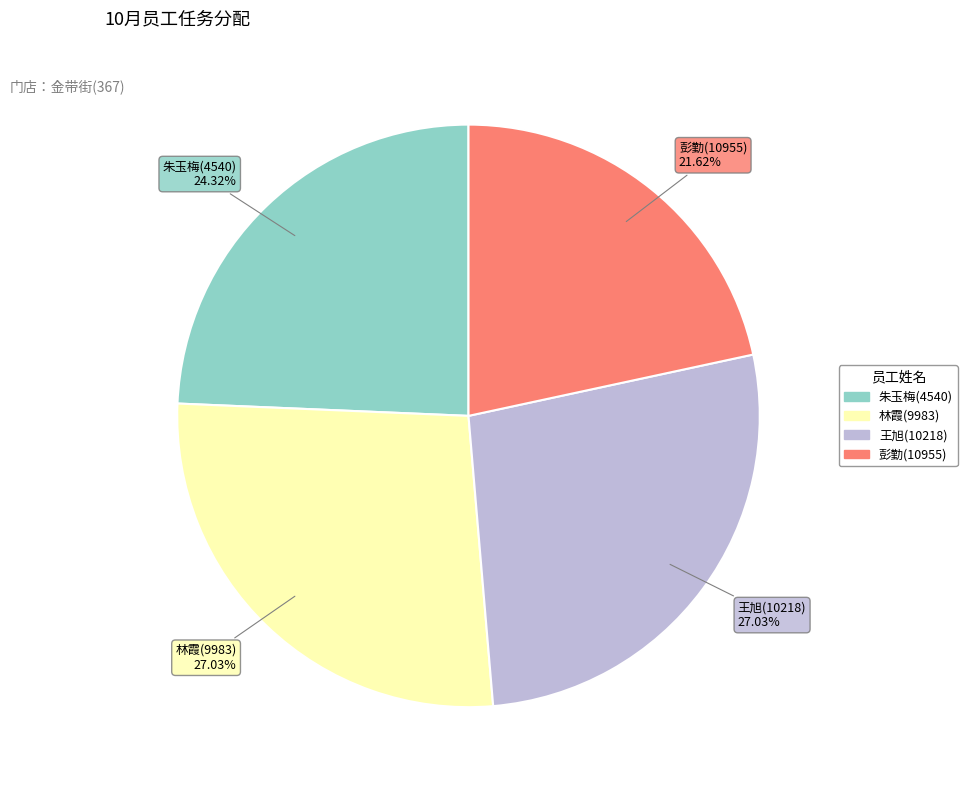

Do 朱玉梅(4540) and 王旭(10218) together represent more than half of the pie?

Yes